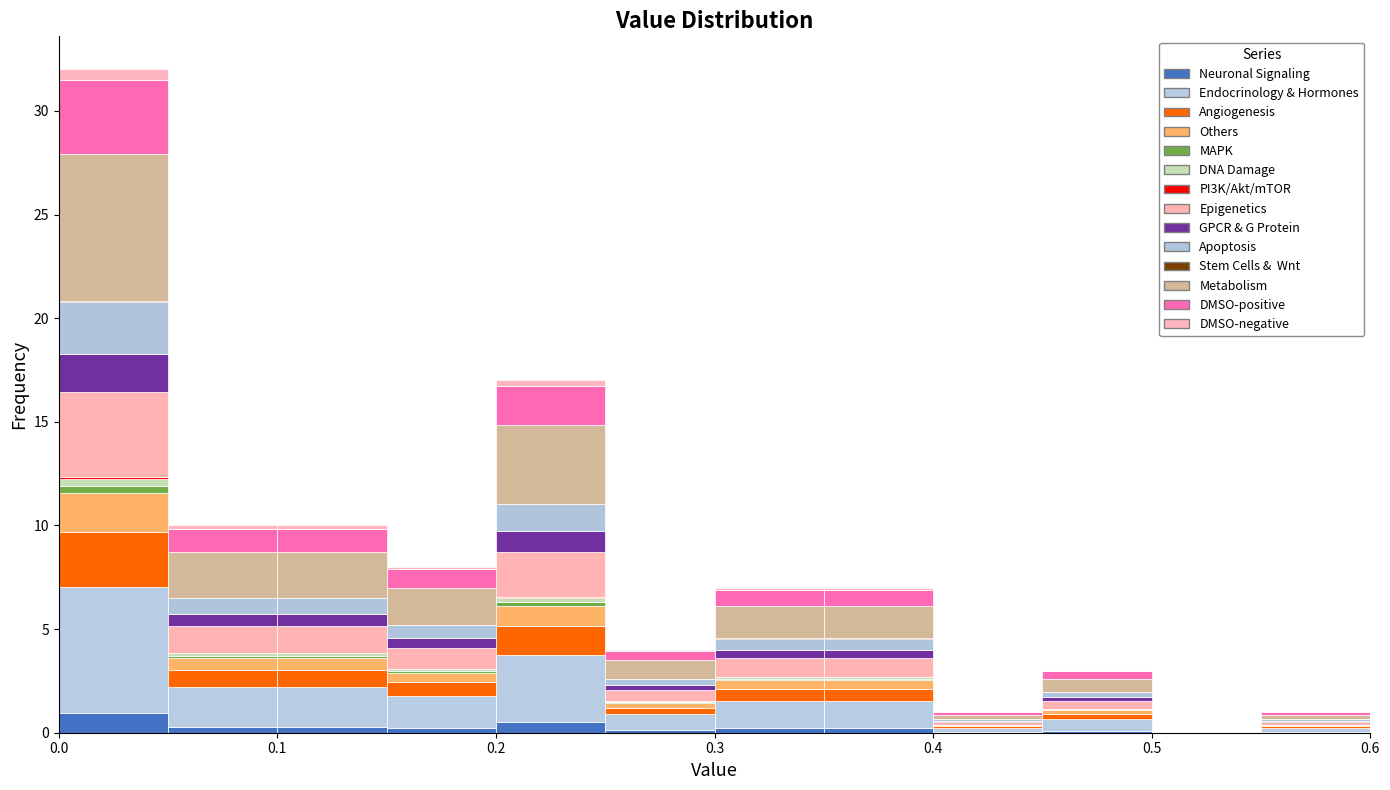

Reading left to right, transcribe this chart: for each stacked bar, give the range it covers on the x-axis and its total height. The values are not printed on the chart, so give them approximately, as read against the axis.

0.00 to 0.05: 32
0.05 to 0.10: 10
0.10 to 0.15: 10
0.15 to 0.20: 8
0.20 to 0.25: 17
0.25 to 0.30: 4
0.30 to 0.35: 7
0.35 to 0.40: 7
0.40 to 0.45: 1
0.45 to 0.50: 3
0.50 to 0.55: 0
0.55 to 0.60: 1